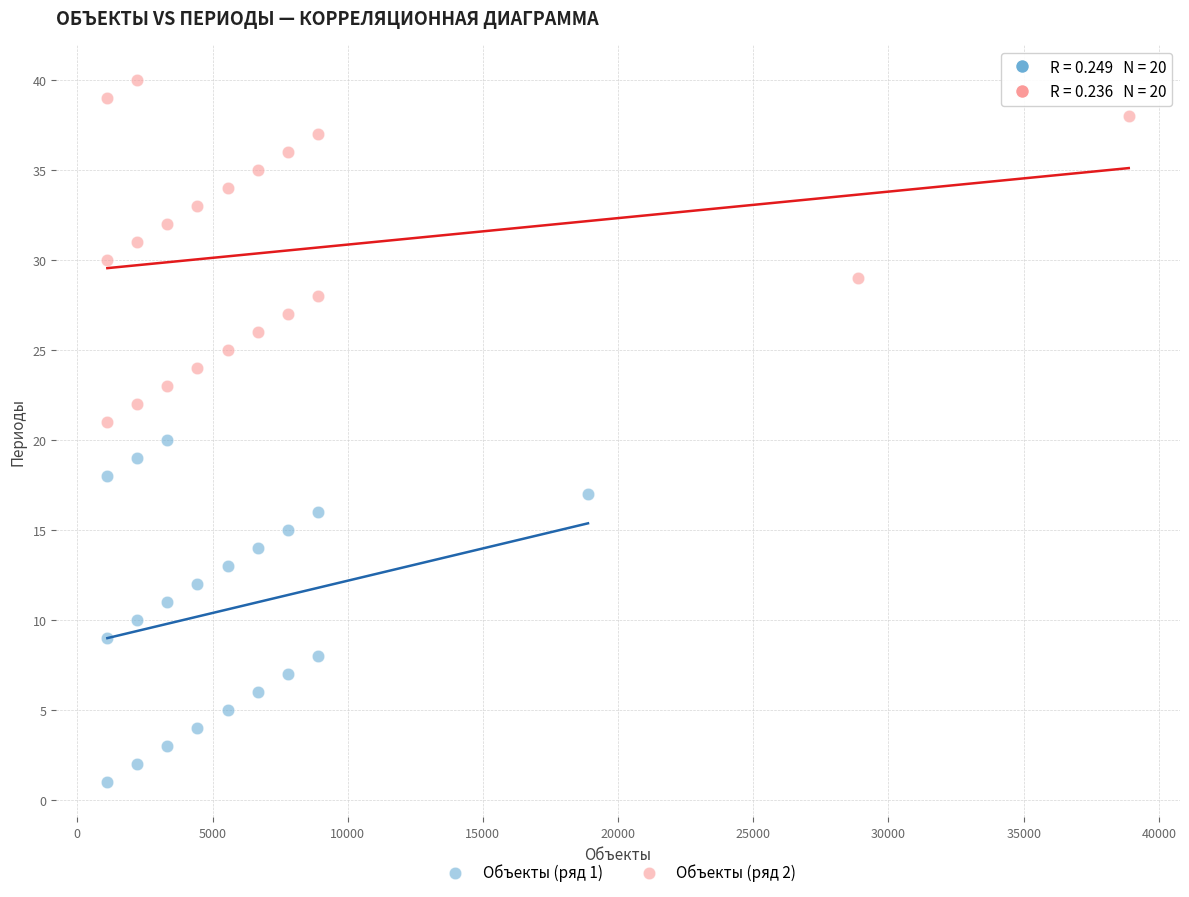

What are all the series names shown in the legend?

Объекты (ряд 1), Объекты (ряд 2)